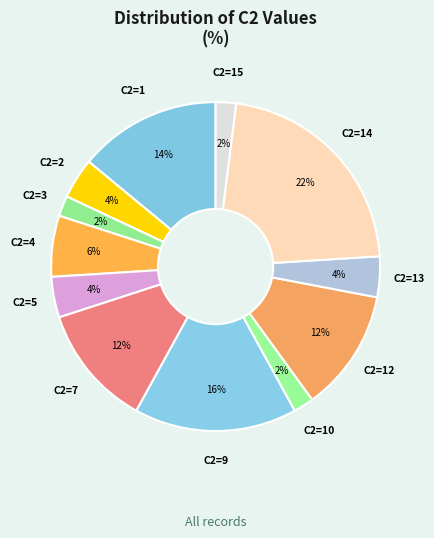

Is there any slice that represents more than half of the pie?

No